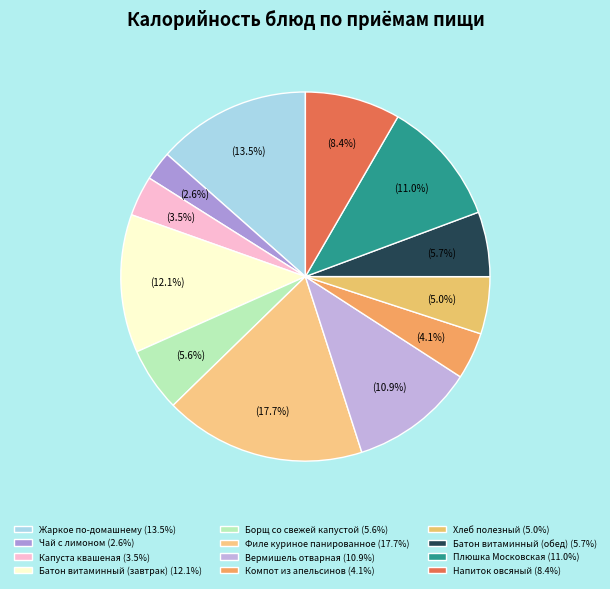

Does any single category account for the majority?

No